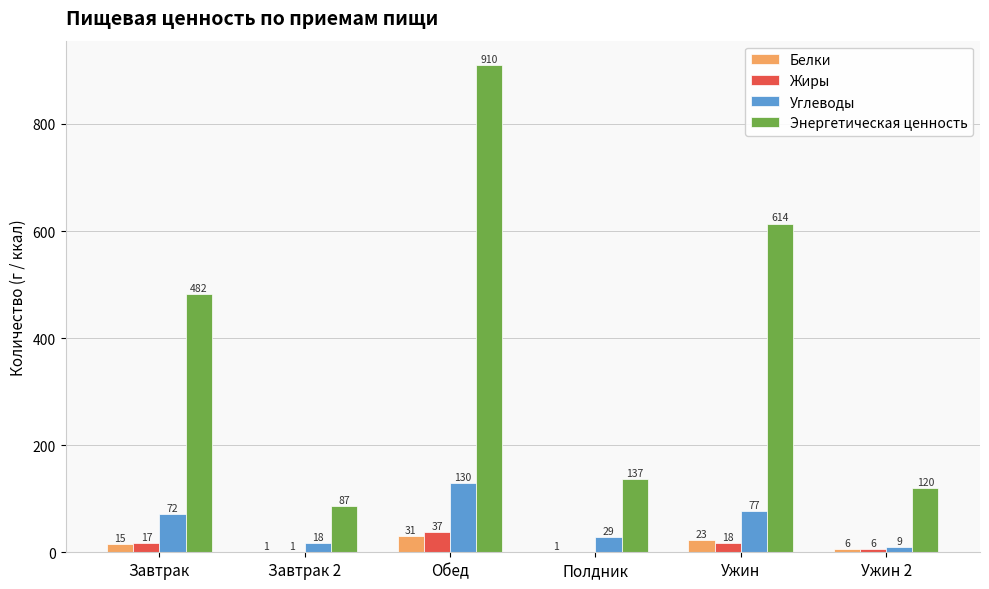

Is it true that Энергетическая ценность equals 137 at Полдник?

True